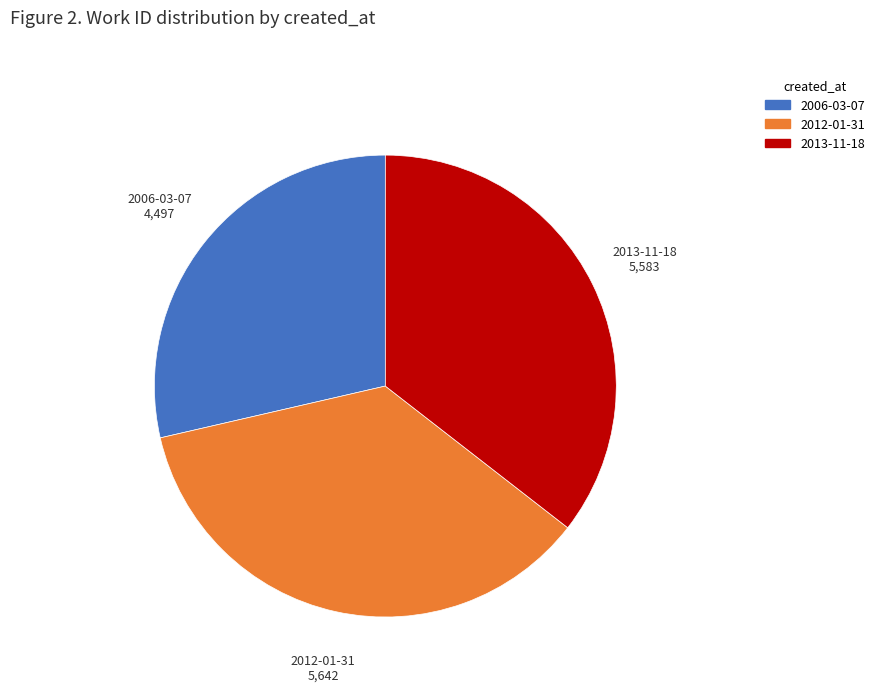

True or false: 2012-01-31 accounts for 36% of the total.

True